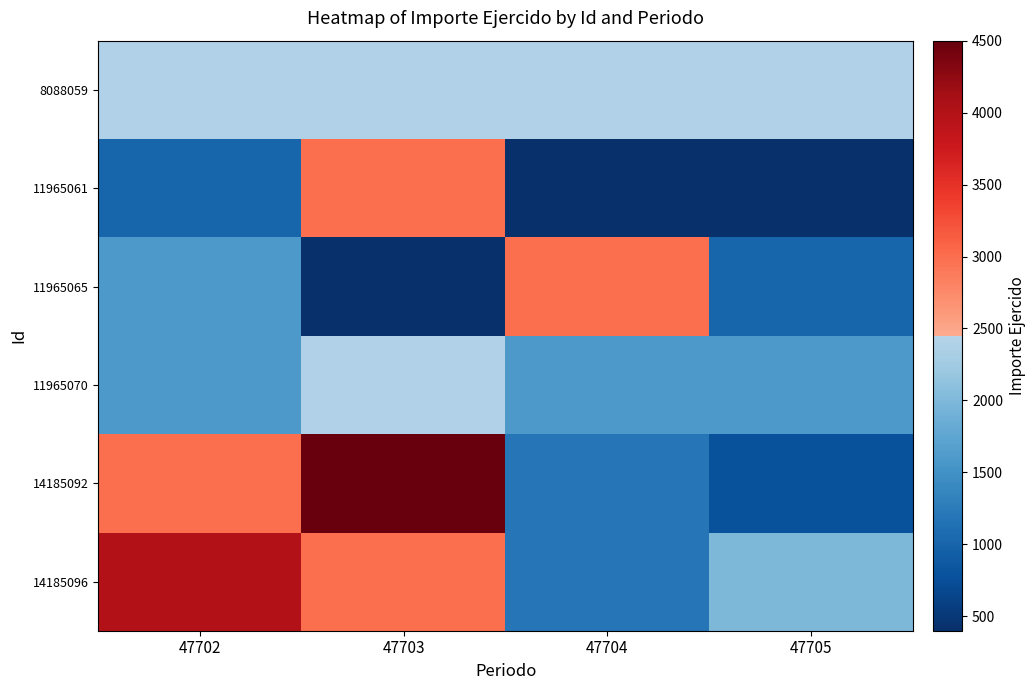

At which category does the chart reach its peak across all series?

47703